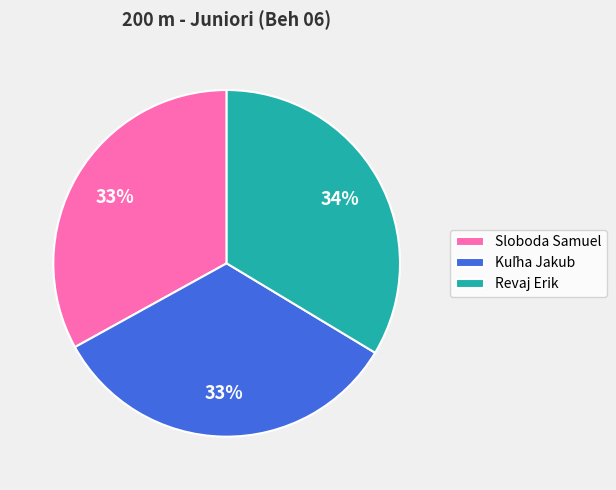

Count the number of slices in the pie.

3